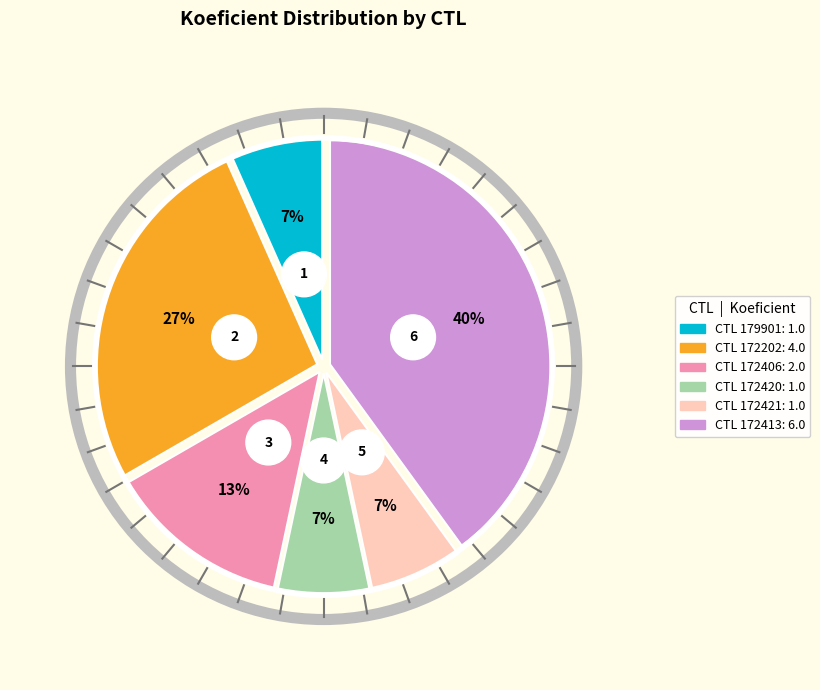

Count the number of slices in the pie.

6